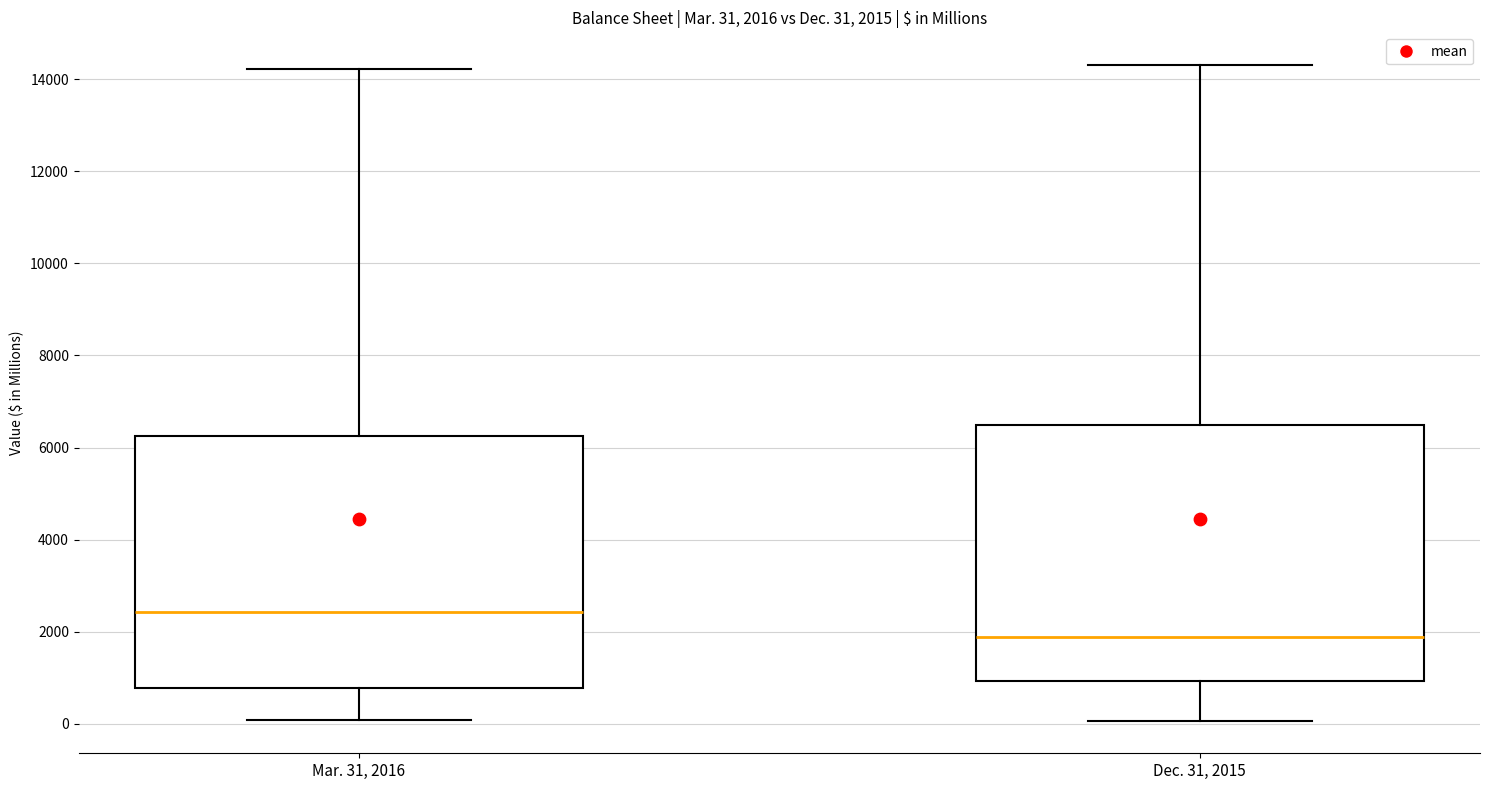

Which box has the highest median line?

Mar. 31, 2016